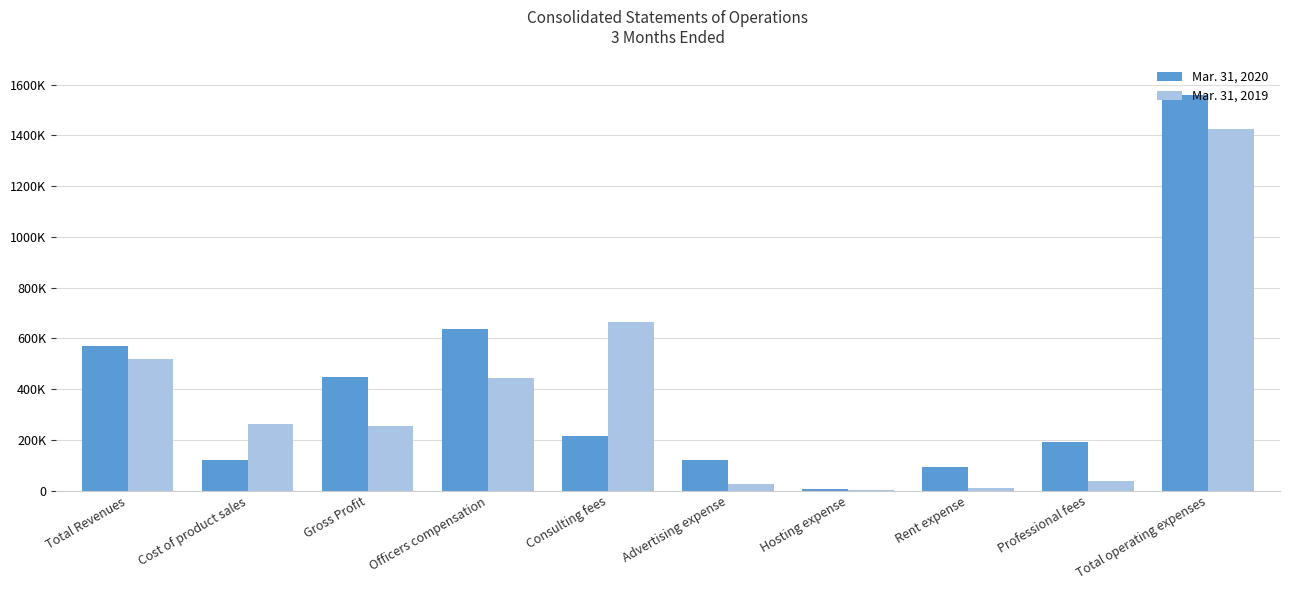

Rank the categories by Mar. 31, 2019 value from highest to lowest.

Total operating expenses, Consulting fees, Total Revenues, Officers compensation, Cost of product sales, Gross Profit, Professional fees, Advertising expense, Rent expense, Hosting expense